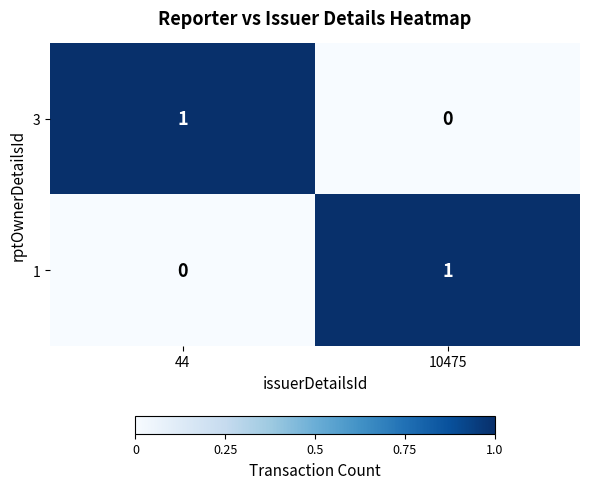

At which label is 1 closest to 0?

44